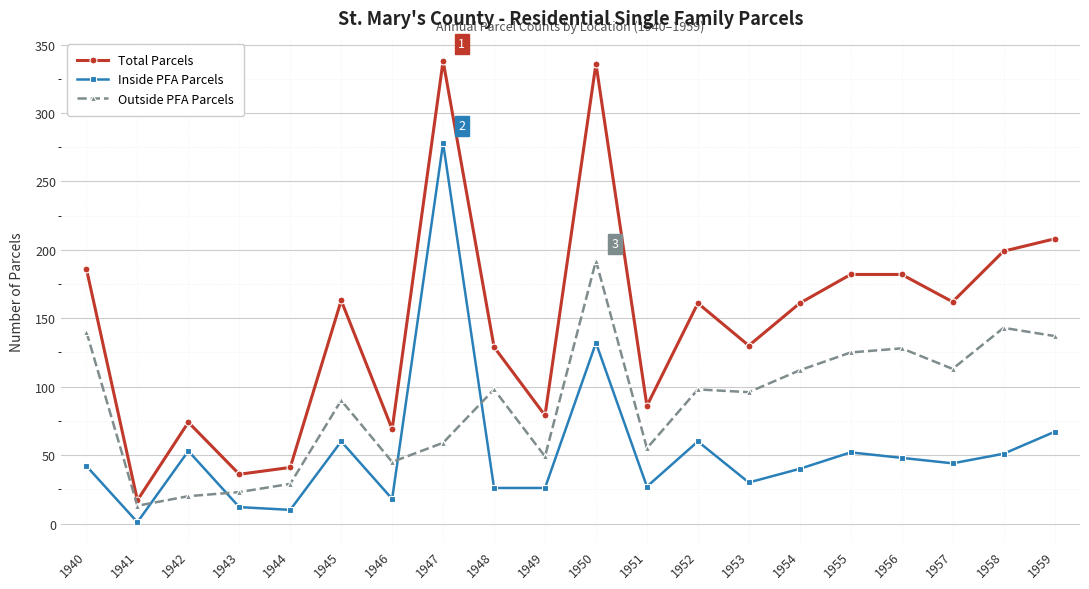

Does the chart display data point markers on the line(s)?

Yes